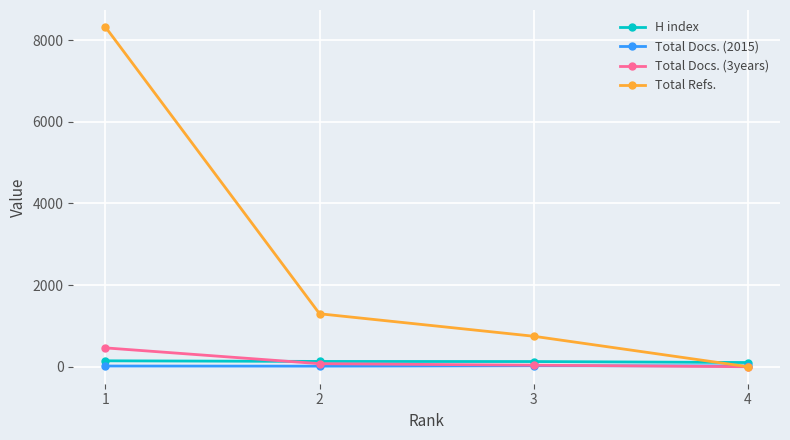

At how many categories does at least one series exceed 337?

3